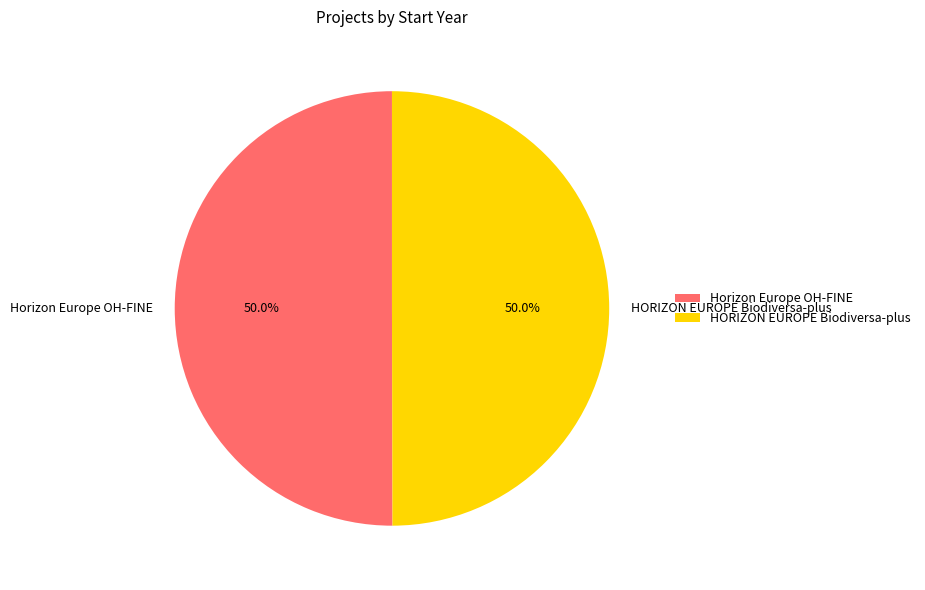

What percentage is NOT represented by HORIZON EUROPE Biodiversa-plus?

50.0%